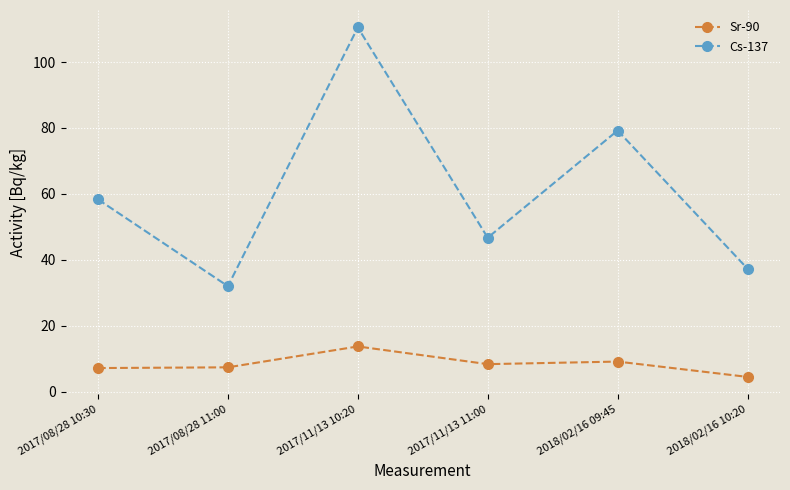

At which category is the sum across all series the highest?

2017/11/13 10:20